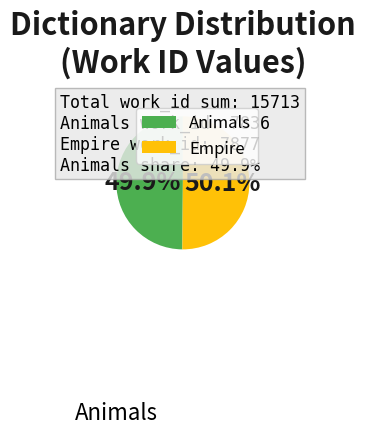

How much of the chart is everything except Animals?

50.1%